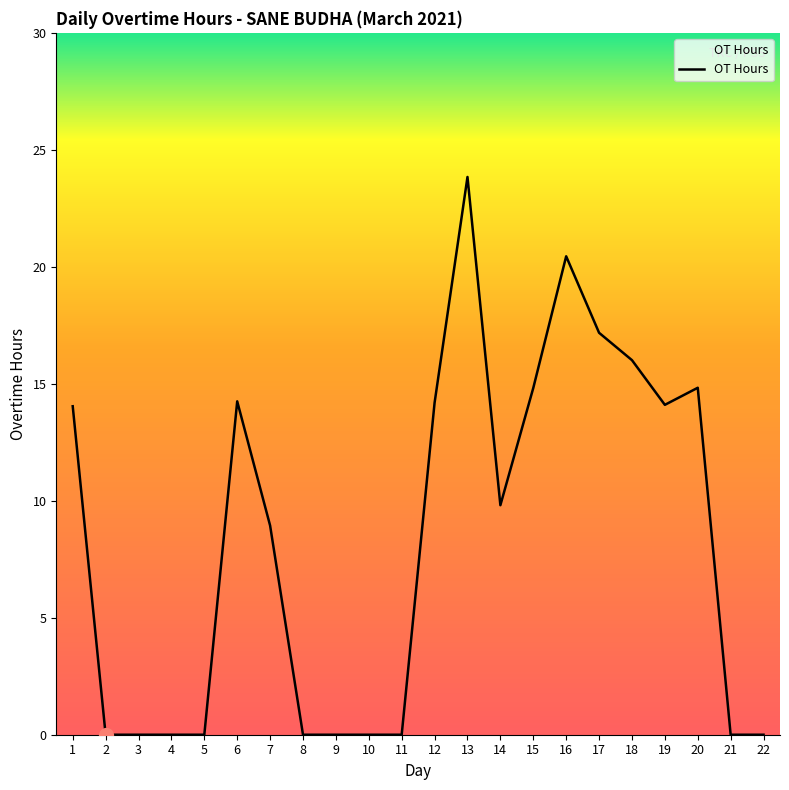

At which label is the value closest to 11?

14